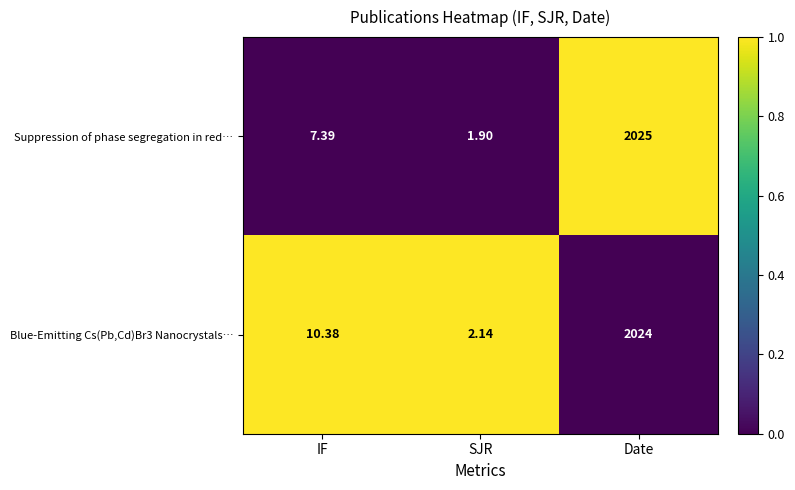

How many distinct data groups are displayed?

2